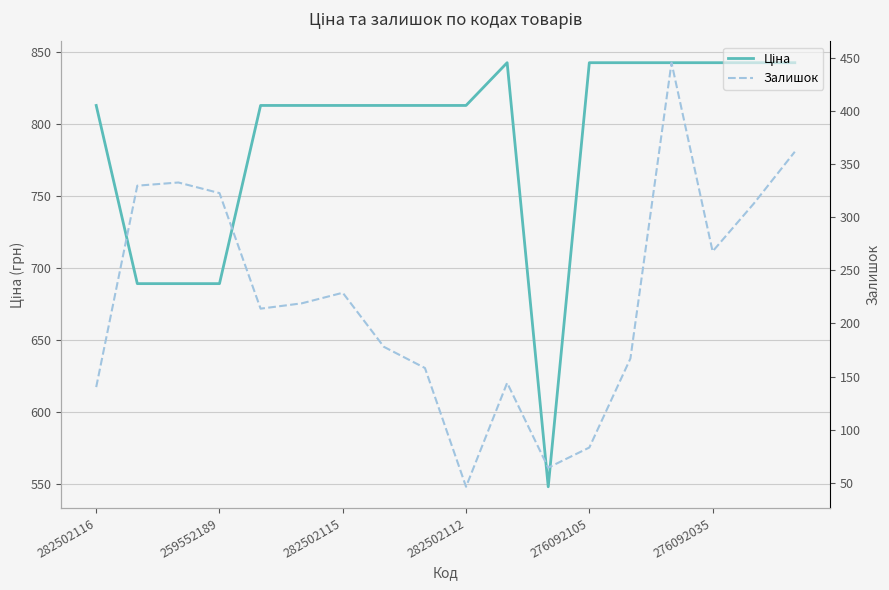

Which category has the highest value in the Залишок series?

14